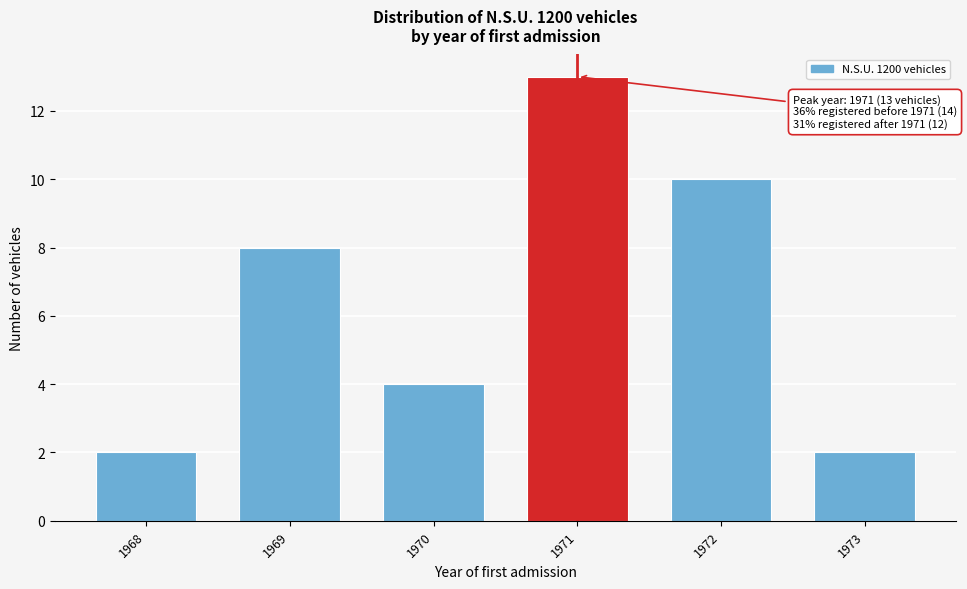

Reading left to right, list all the values displayed in this chart.

1968=2	1969=8	1970=4	1971=13	1972=10	1973=2